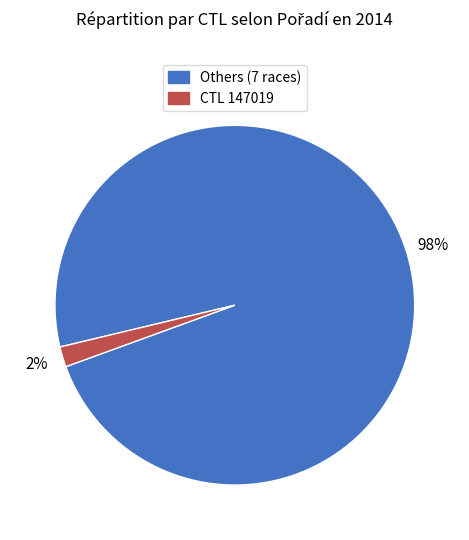

Is there a majority slice in this chart?

Yes